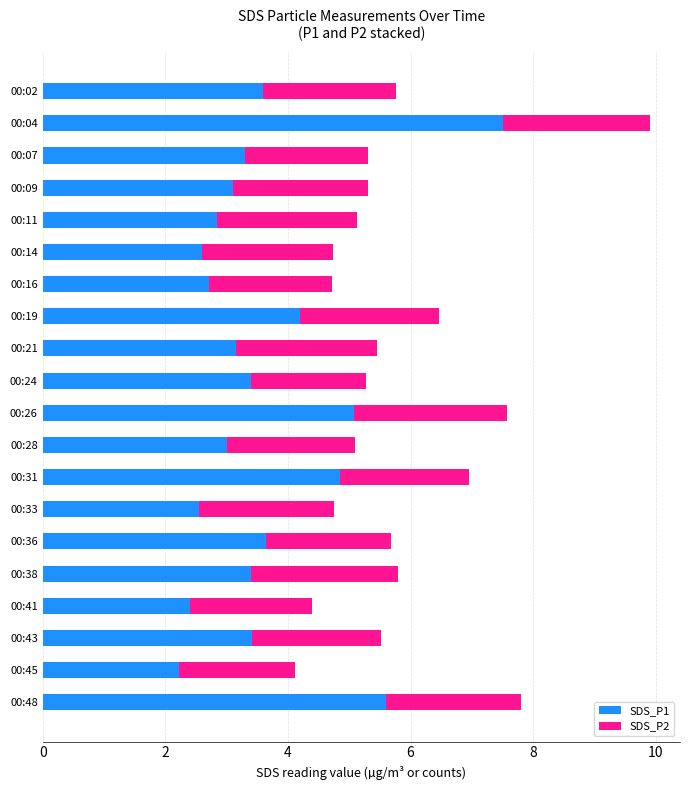

How many categories are shown in the chart?

20